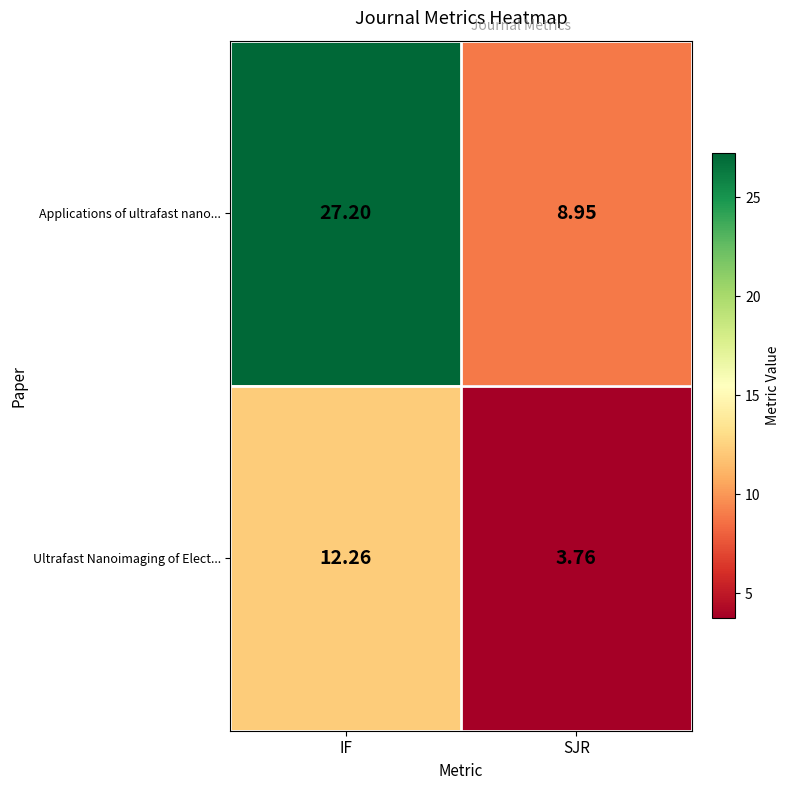

Rank the series by their average value, from highest to lowest.

Applications of ultrafast nano..., Ultrafast Nanoimaging of Elect...